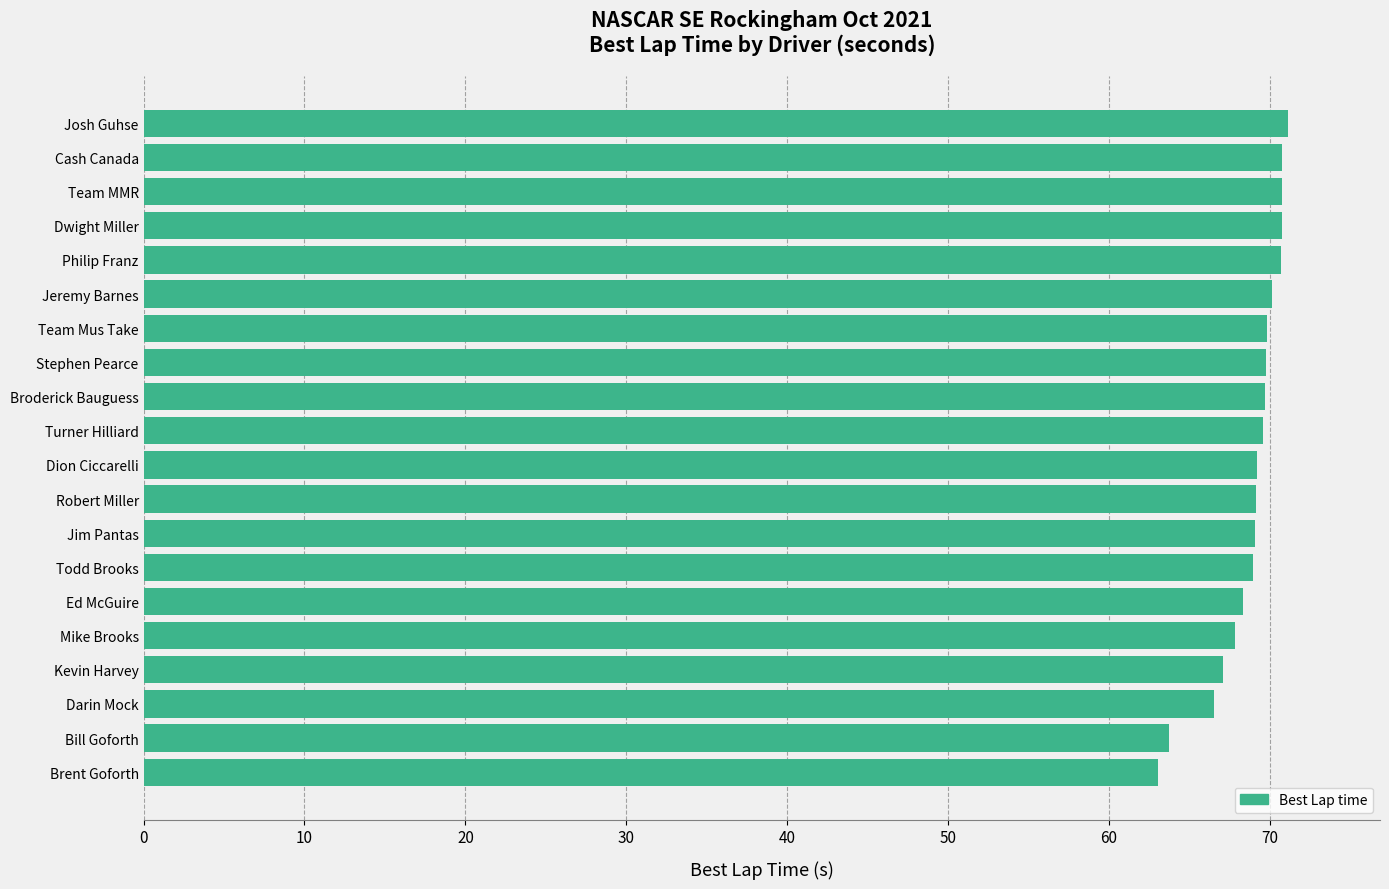

What is the greatest value displayed?

71.2